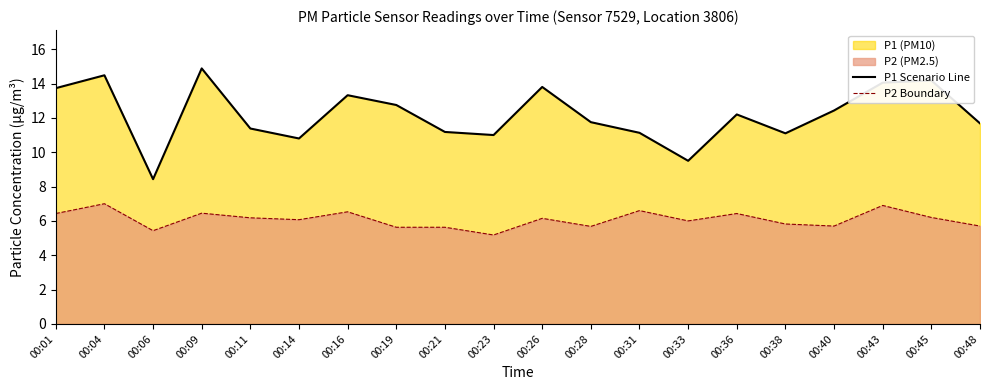

The P2 Boundary series shows 1.3 at 00:19. True or false?

False